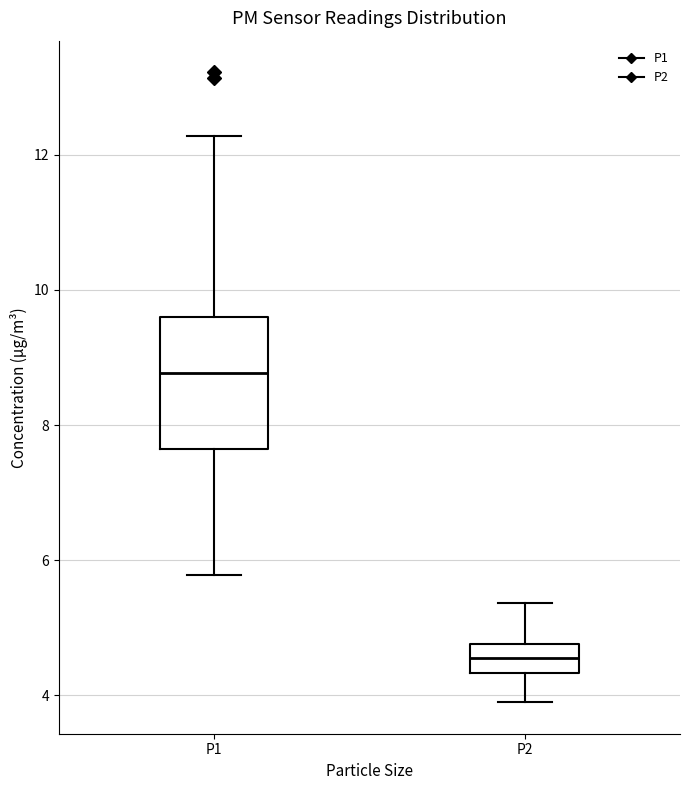

Which box's median line is the lowest?

P2